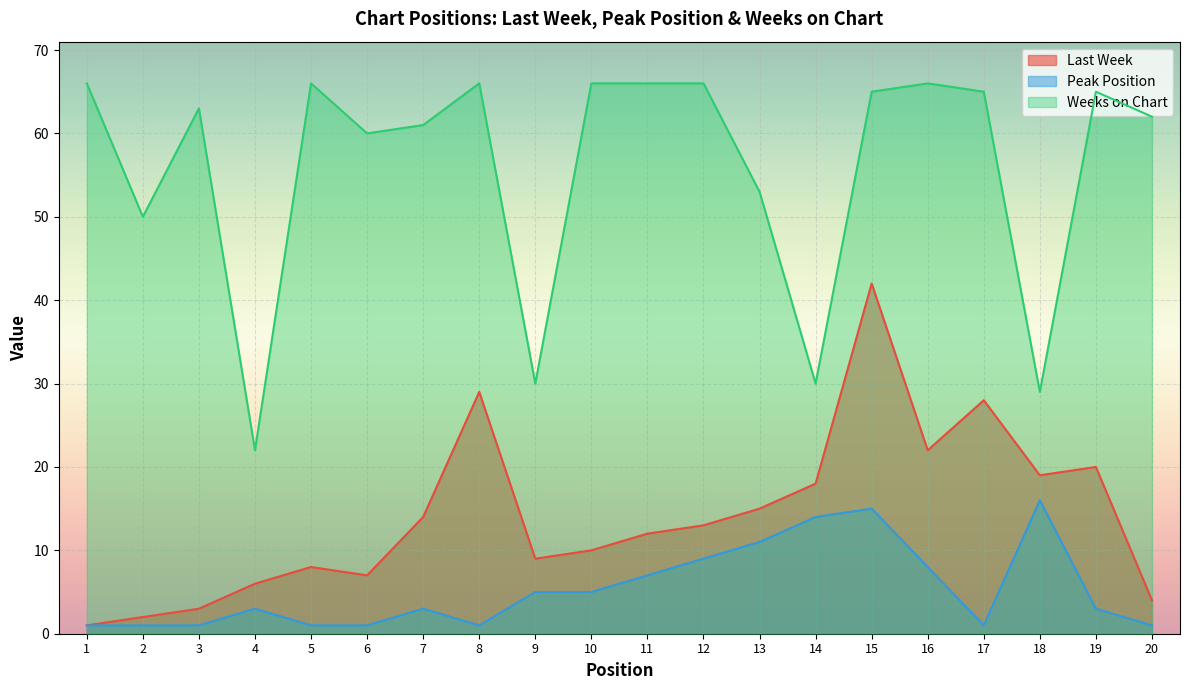

How many data points in Peak Position are less than 3?

8